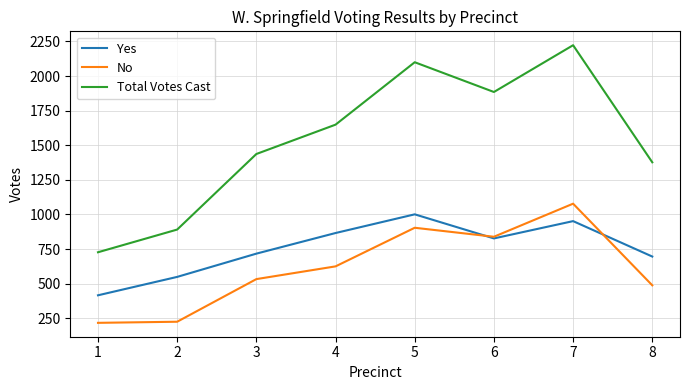

Is this an area chart (filled region under the line)?

No